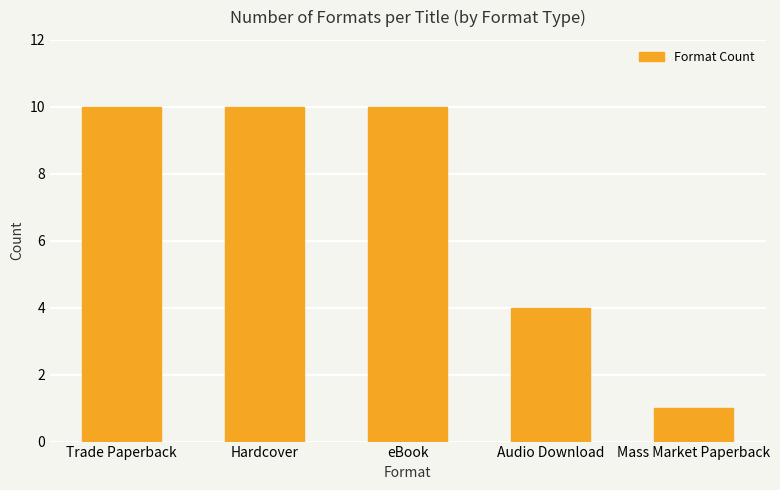

True or false: the data shows 1 at Mass Market Paperback.

True